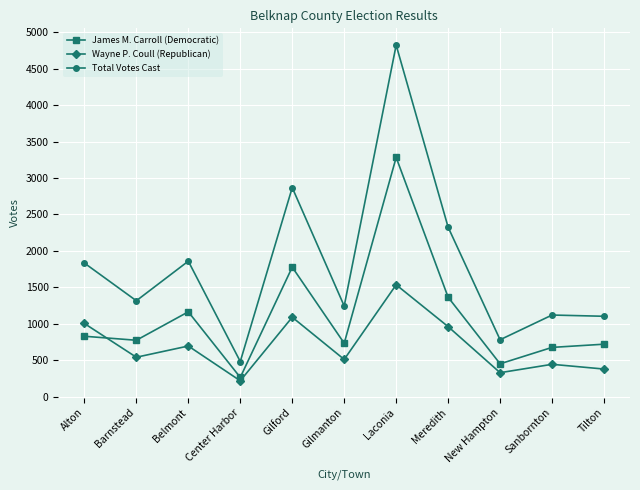

Is it true that James M. Carroll (Democratic) equals 774 at Barnstead?

True